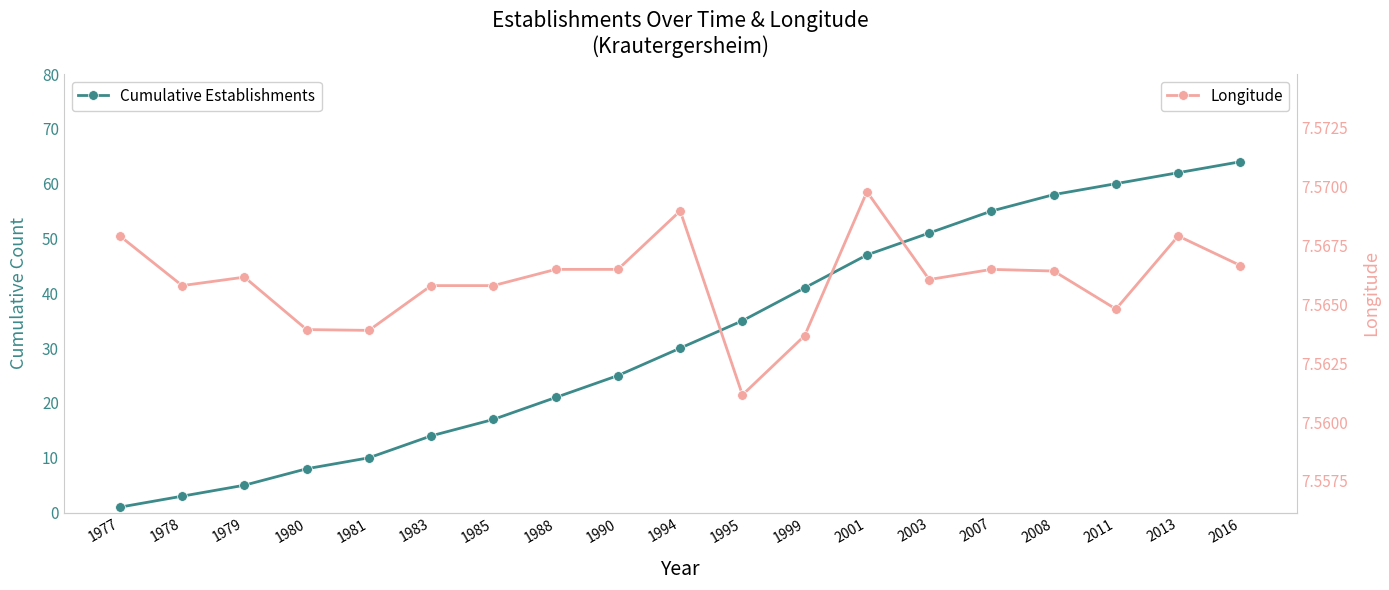

Which label corresponds to the largest value in the chart?

2016